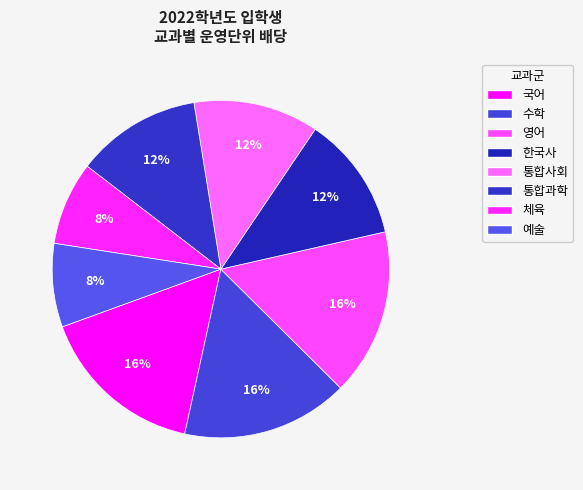

True or false: 통합사회 accounts for 21% of the total.

False